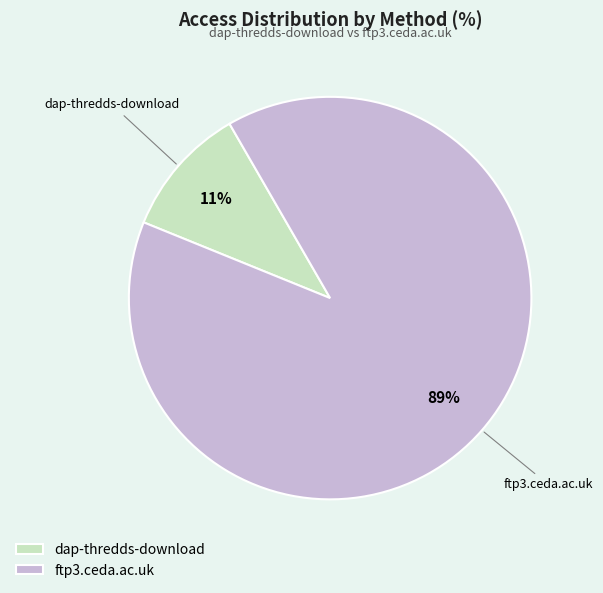

Is there a majority slice in this chart?

Yes